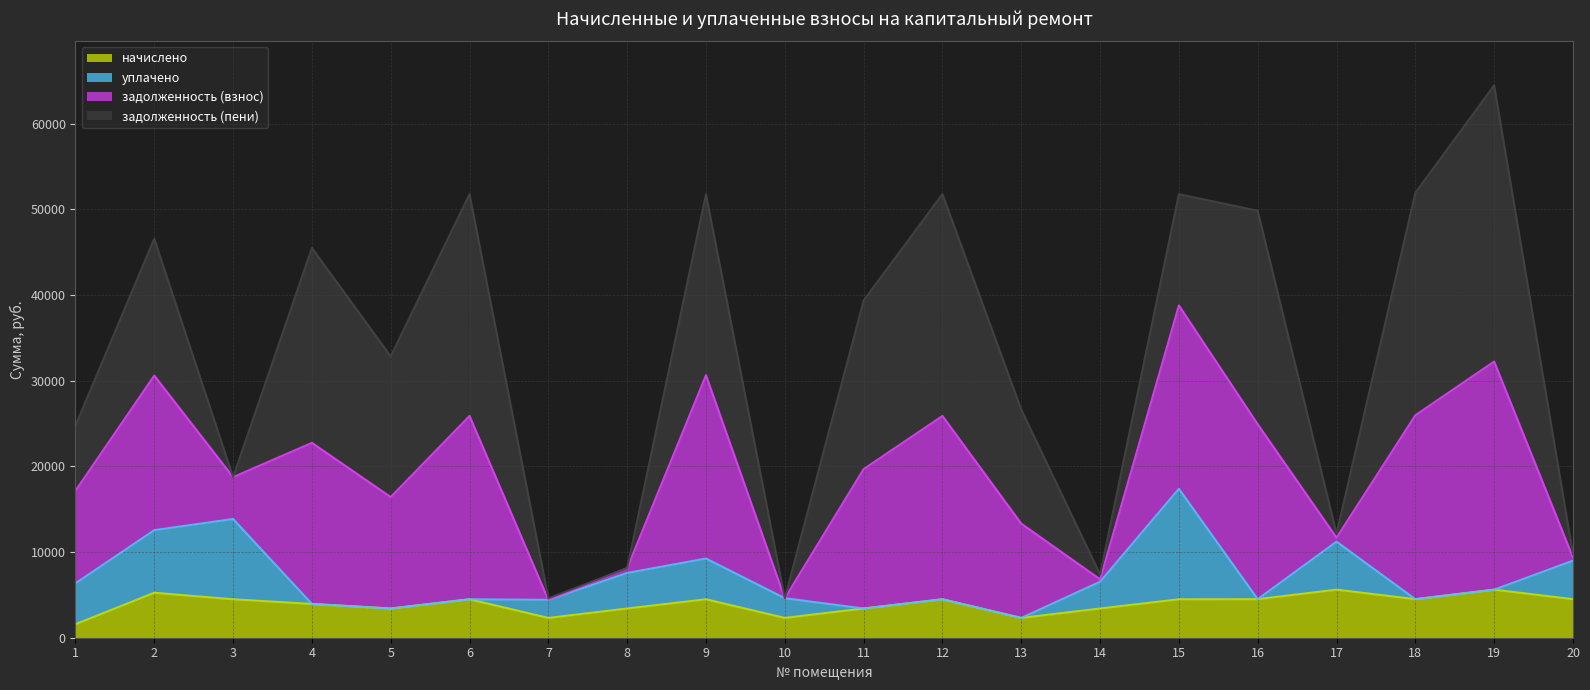

True or false: начислено and задолженность (взнос) intersect in this chart.

False